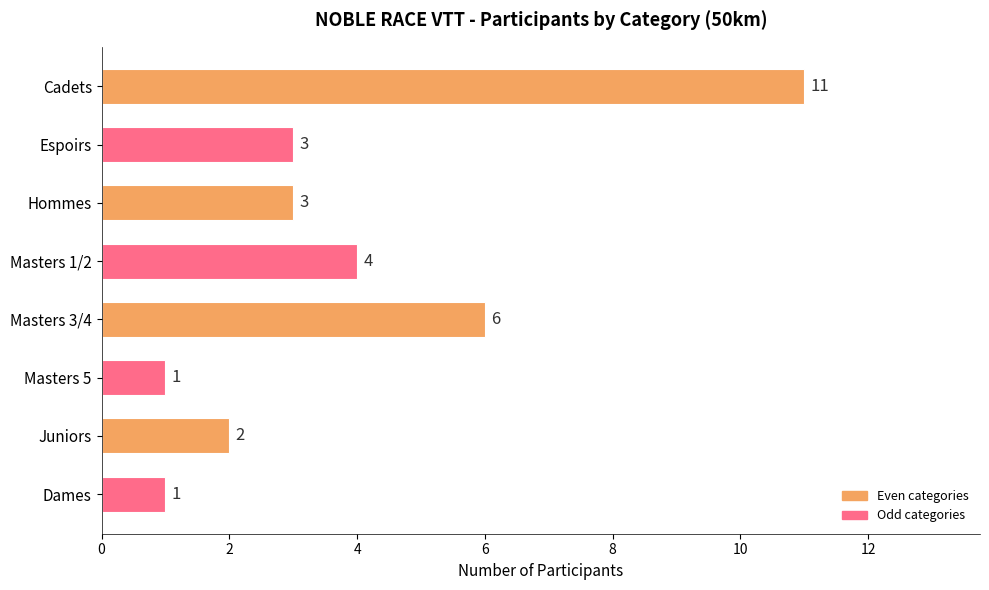

What is the difference between the maximum and minimum values?

10